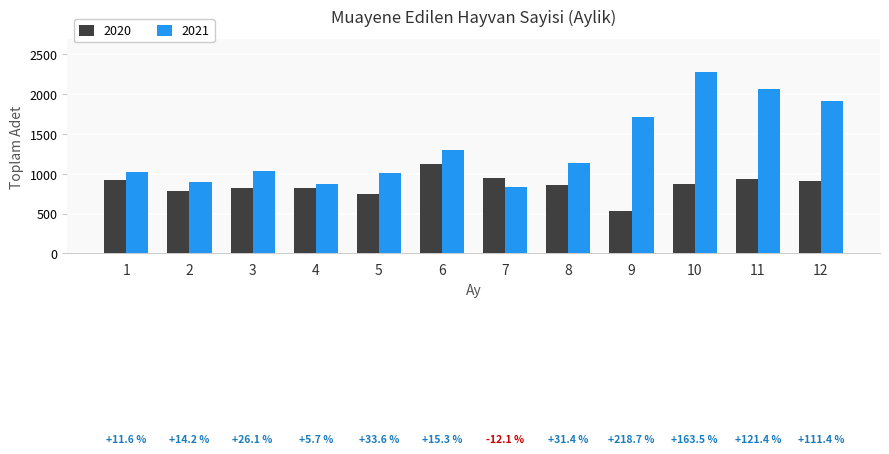

Is it true that 2021 equals 1501 at 2?

False